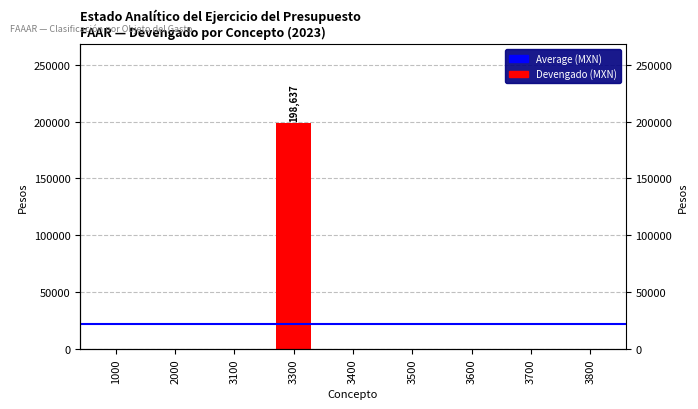

Which has a higher value, 3500 or 3100?

3500